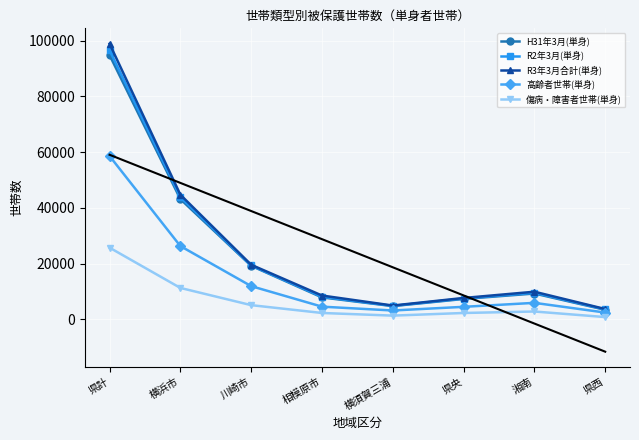

Between 県計 and 横須賀三浦, which series saw the biggest shift?

R3年3月合計(単身)